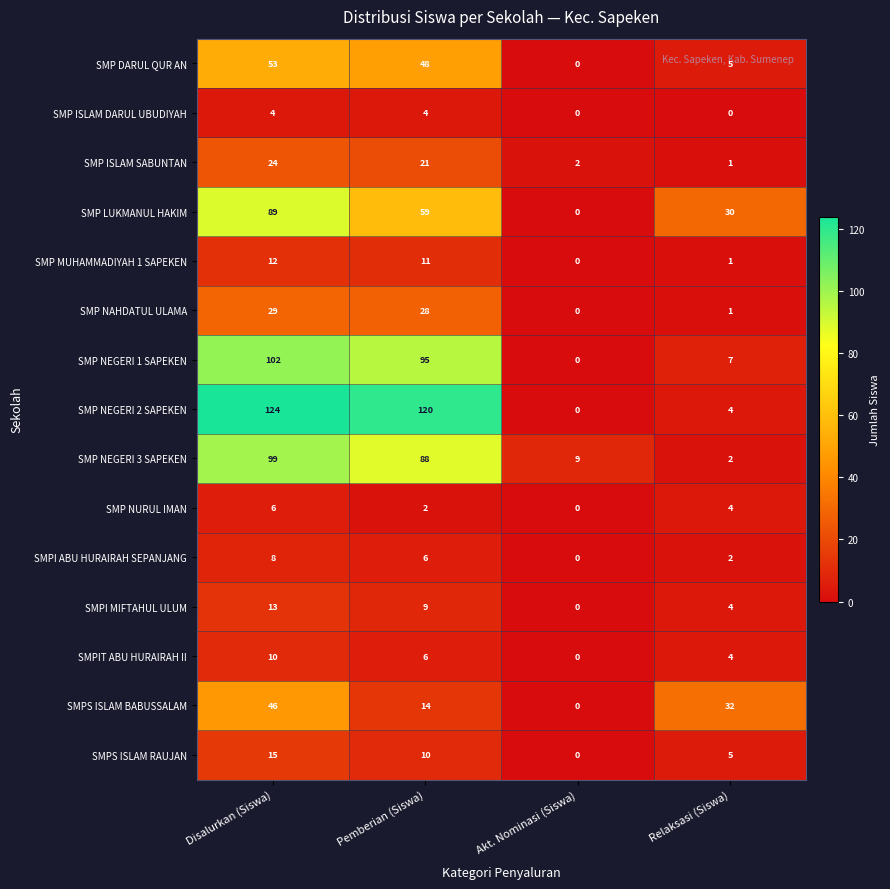

How many values in SMP DARUL QUR AN are above zero?

3